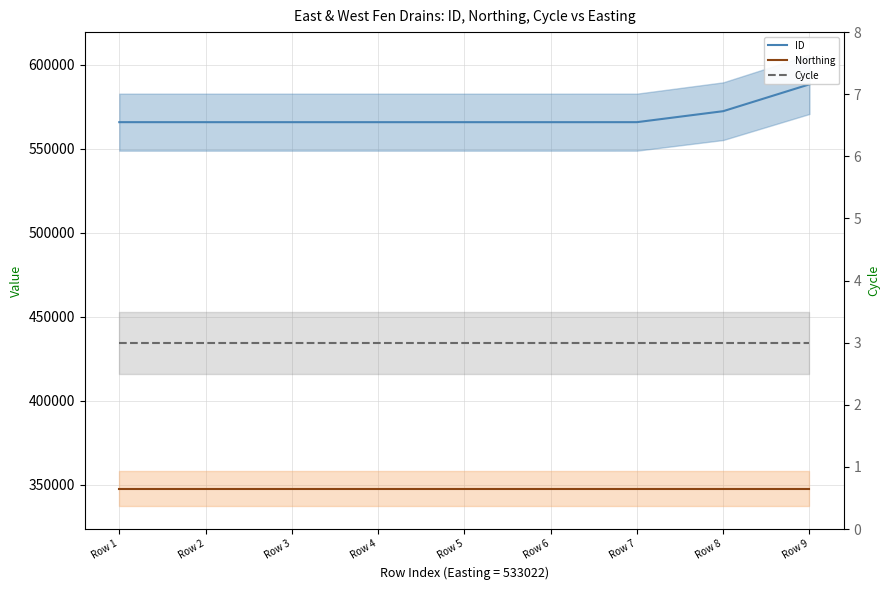

What is the average value of the Cycle series?

3